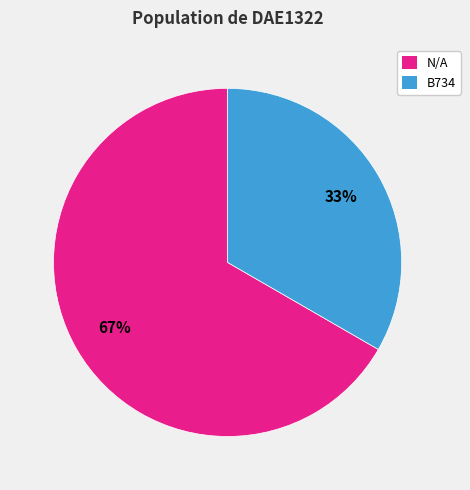

How many segments does this pie chart have?

2